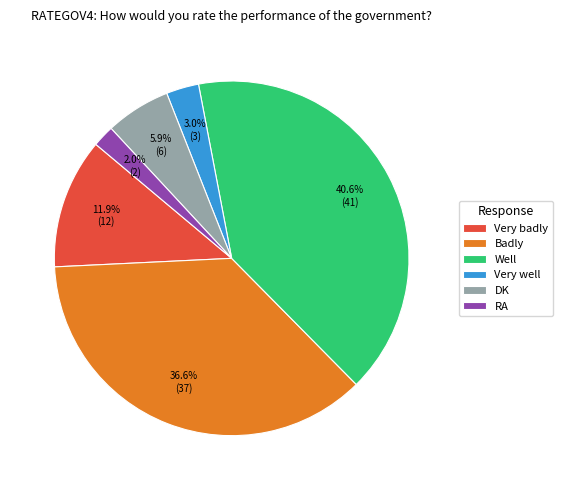

What is the total percentage of Very badly and RA?

13.9%